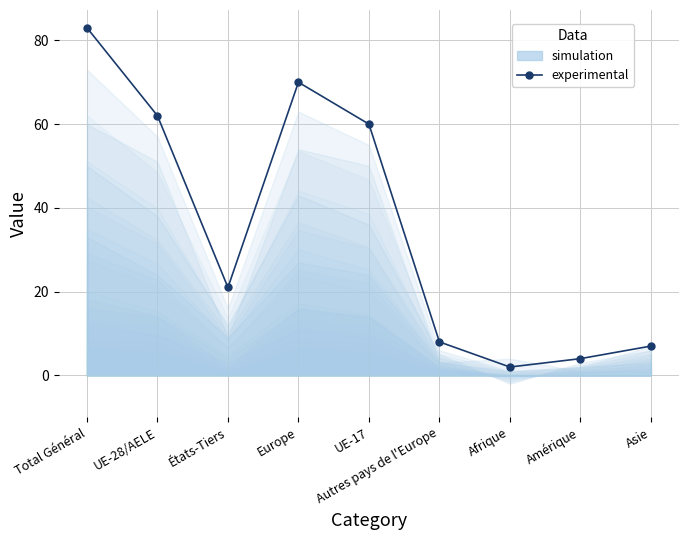

Reading left to right, list all the values displayed in this chart.

83	62	21	70	60	8	2	4	7